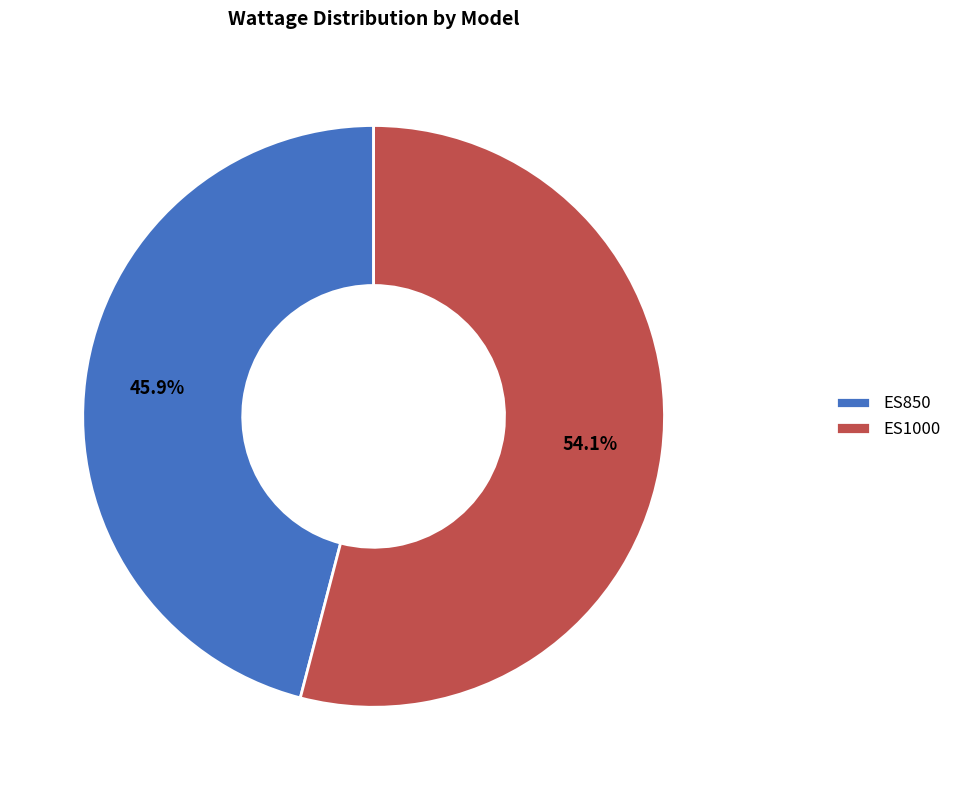

Is it true that ES1000 is 42% of the pie?

False